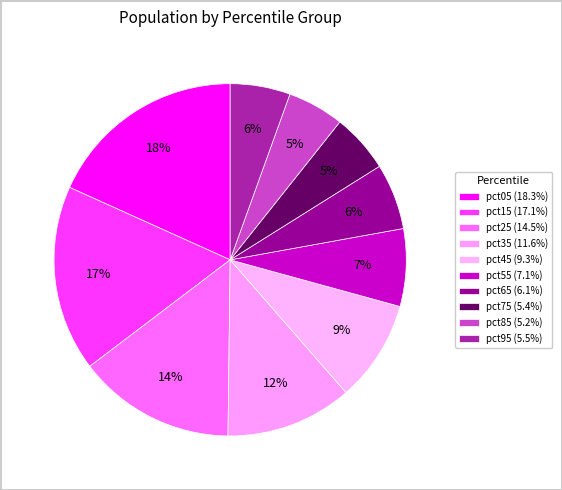

How many segments does this pie chart have?

10